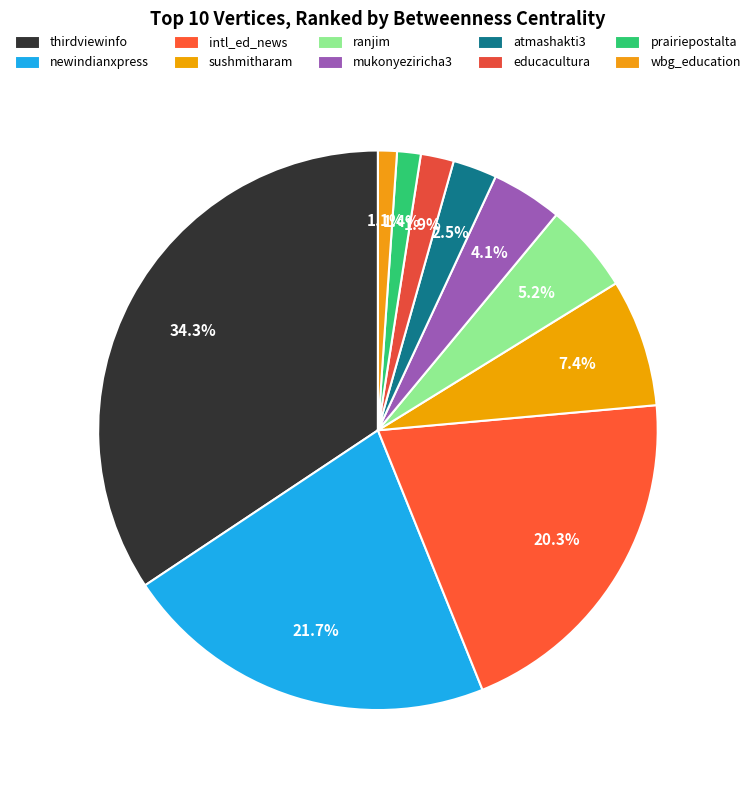

How many segments does this pie chart have?

10